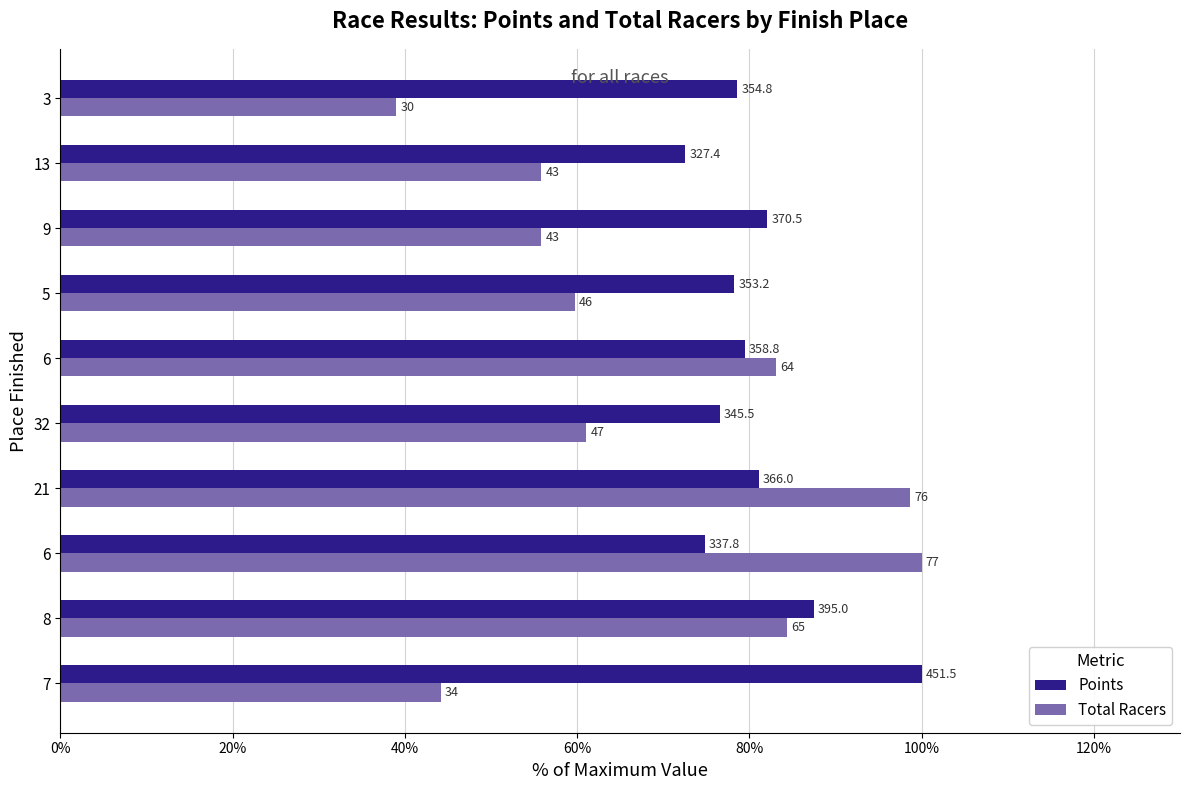

What are all the series names shown in the legend?

Points, Total Racers